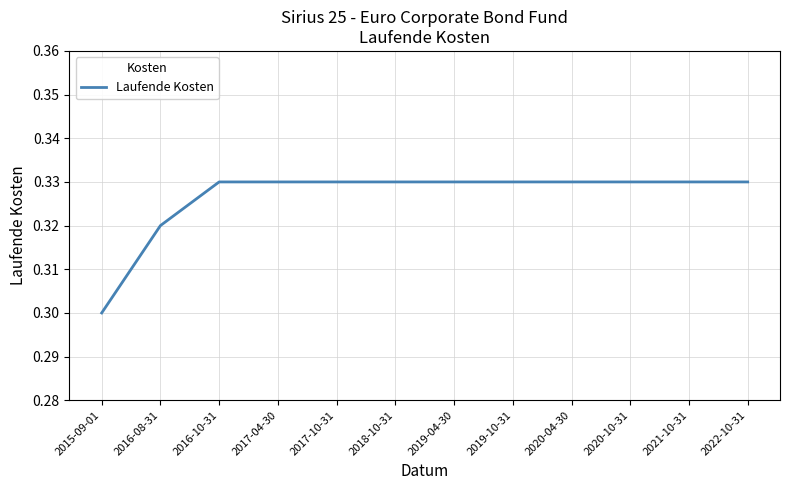

Is it true that the value at 2022-10-31 is 0.3?

True